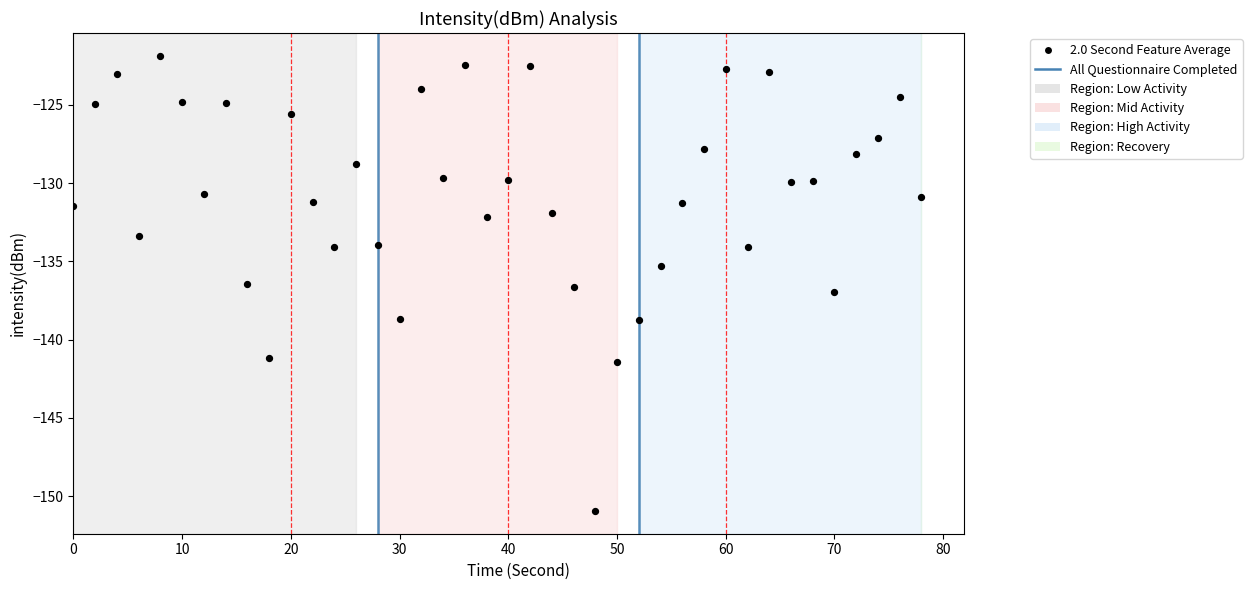

What is the range of Y values (max minus min)?

29.1